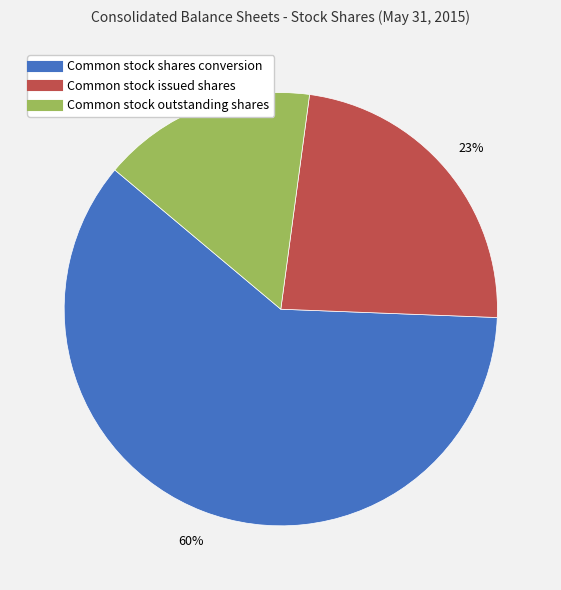

Rank the categories by value from lowest to highest.

Common stock outstanding shares, Common stock issued shares, Common stock shares conversion